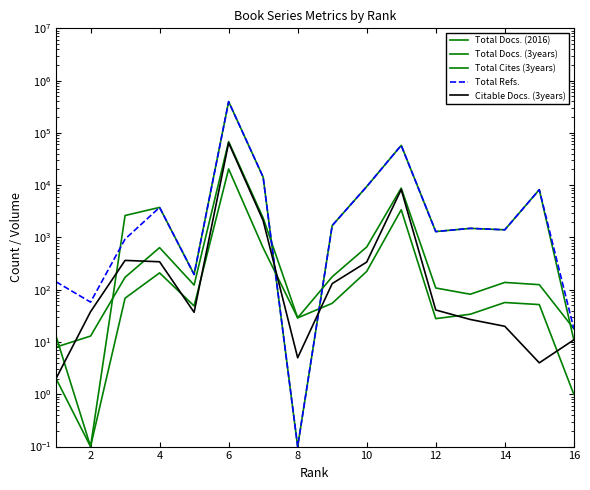

At which label does Total Docs. (2016) reach its minimum?

2